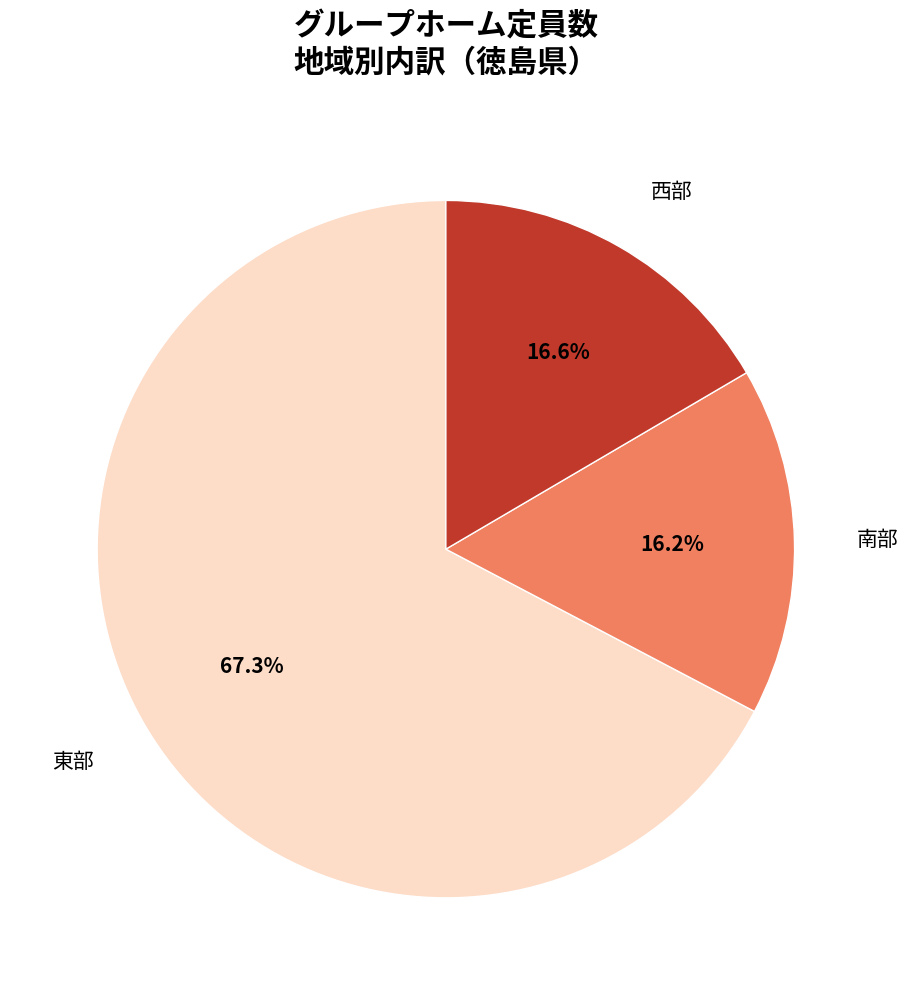

Combined, do 南部 and 西部 account for over 50%?

No